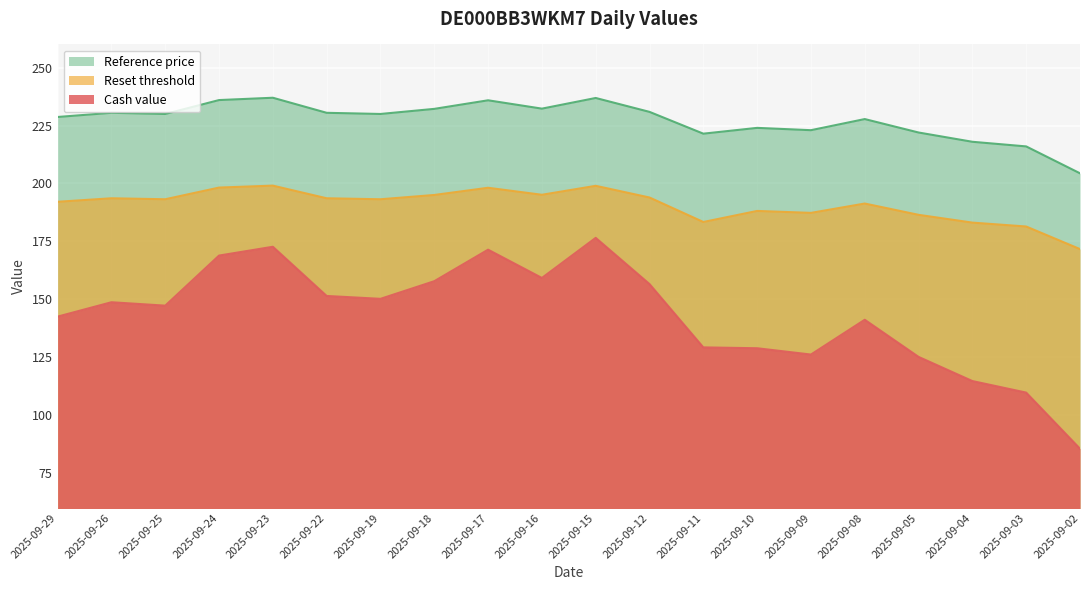

Reading left to right, what are all the values shown in this chart?

Cash value: 2025-09-29=142.6	2025-09-26=148.8	2025-09-25=147.3	2025-09-24=168.9	2025-09-23=172.7	2025-09-22=151.5	2025-09-19=150.2	2025-09-18=157.8	2025-09-17=171.4	2025-09-16=159.2	2025-09-15=176.5	2025-09-12=156.6	2025-09-11=129.3	2025-09-10=128.9	2025-09-09=126.2	2025-09-08=141.2	2025-09-05=125.2	2025-09-04=114.8	2025-09-03=109.8	2025-09-02=85.6
Reset threshold: 2025-09-29=192.1	2025-09-26=193.6	2025-09-25=193.2	2025-09-24=198.2	2025-09-23=199.1	2025-09-22=193.6	2025-09-19=193.2	2025-09-18=195.0	2025-09-17=198.2	2025-09-16=195.1	2025-09-15=199.0	2025-09-12=194.0	2025-09-11=183.4	2025-09-10=188.2	2025-09-09=187.3	2025-09-08=191.4	2025-09-05=186.5	2025-09-04=183.1	2025-09-03=181.4	2025-09-02=171.7
Reference price: 2025-09-29=228.7	2025-09-26=230.5	2025-09-25=230.0	2025-09-24=236.0	2025-09-23=237.0	2025-09-22=230.5	2025-09-19=230.0	2025-09-18=232.2	2025-09-17=235.9	2025-09-16=232.3	2025-09-15=236.9	2025-09-12=230.9	2025-09-11=221.5	2025-09-10=224.0	2025-09-09=223.0	2025-09-08=227.8	2025-09-05=222.0	2025-09-04=218.0	2025-09-03=216.0	2025-09-02=204.4